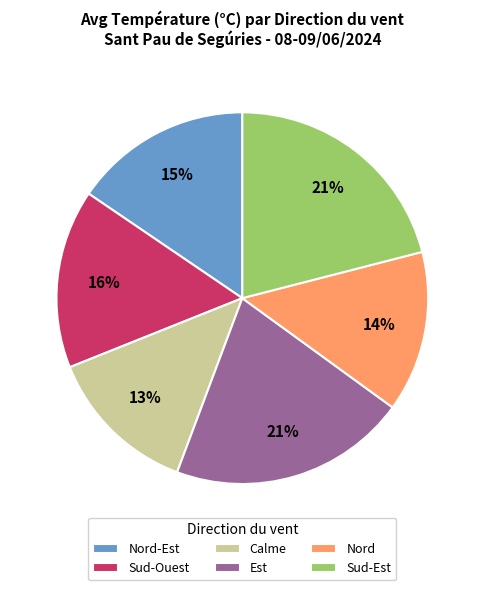

Combined, do Nord and Sud-Ouest account for over 50%?

No